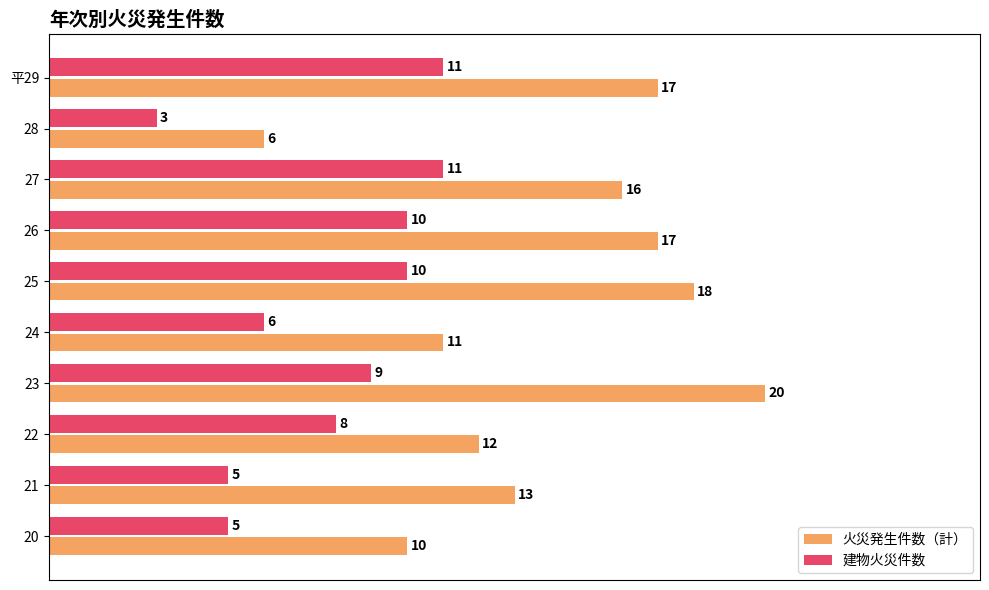

What are all the series names shown in the legend?

火災発生件数（計）, 建物火災件数